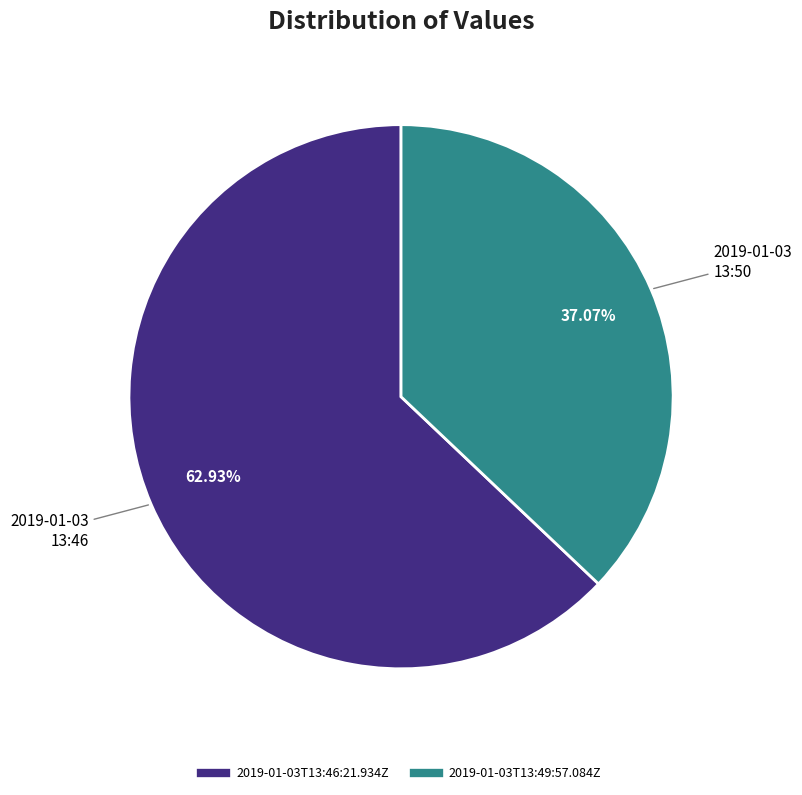

What percentage do 2019-01-03T13:49:57.084Z and 2019-01-03T13:46:21.934Z together represent?

100.0%